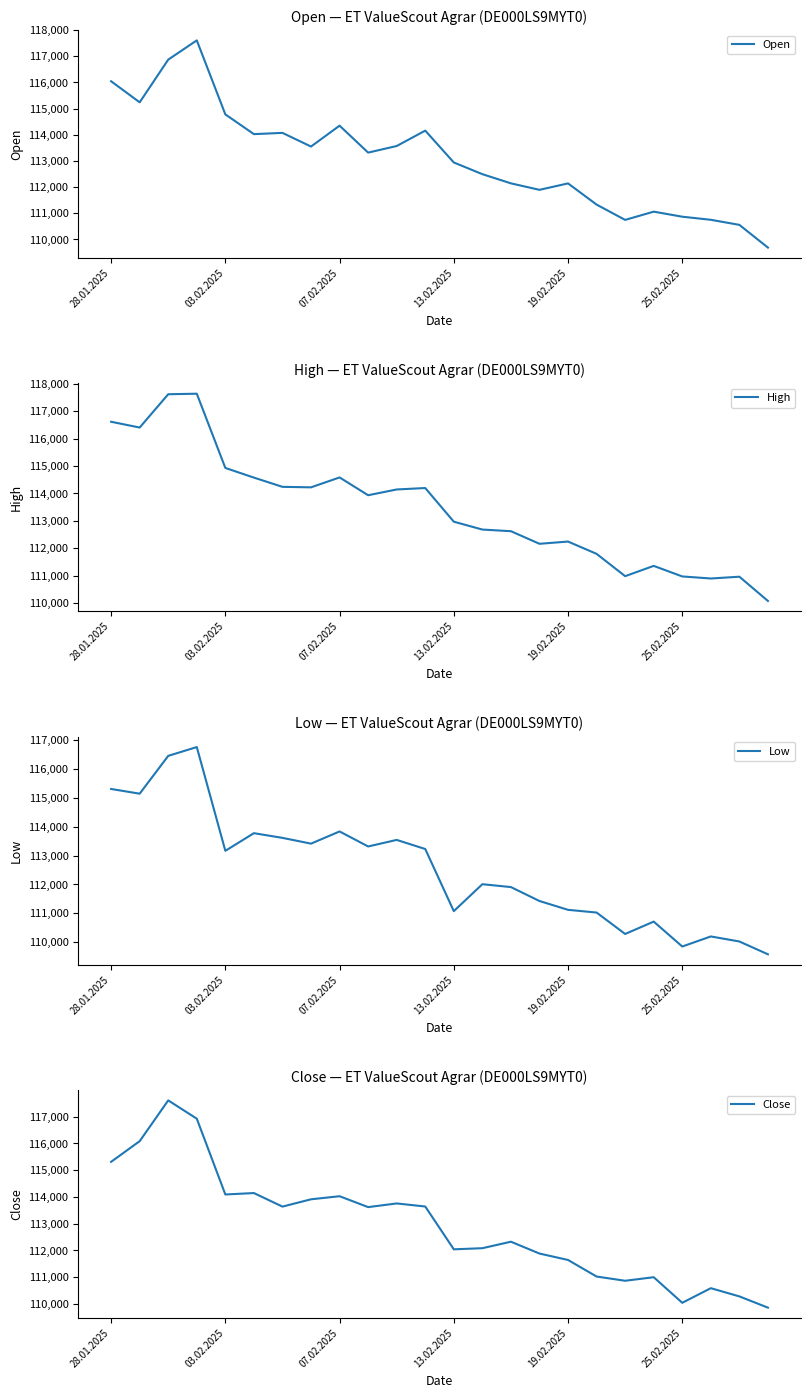

What is the lowest value of the Low series?

109579